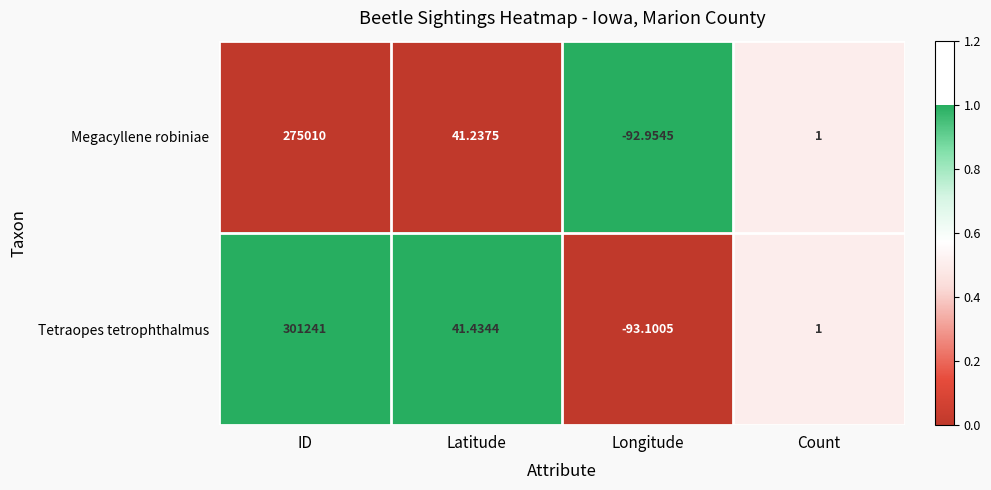

At which category does the chart reach its minimum across all series?

Longitude